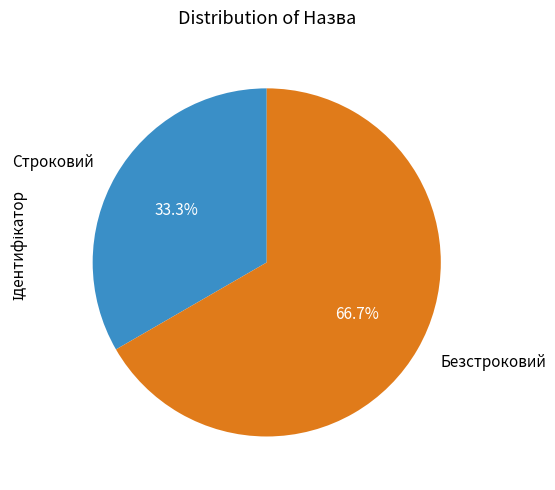

What is the ratio of the value at Строковий to the value at Безстроковий?

0.5